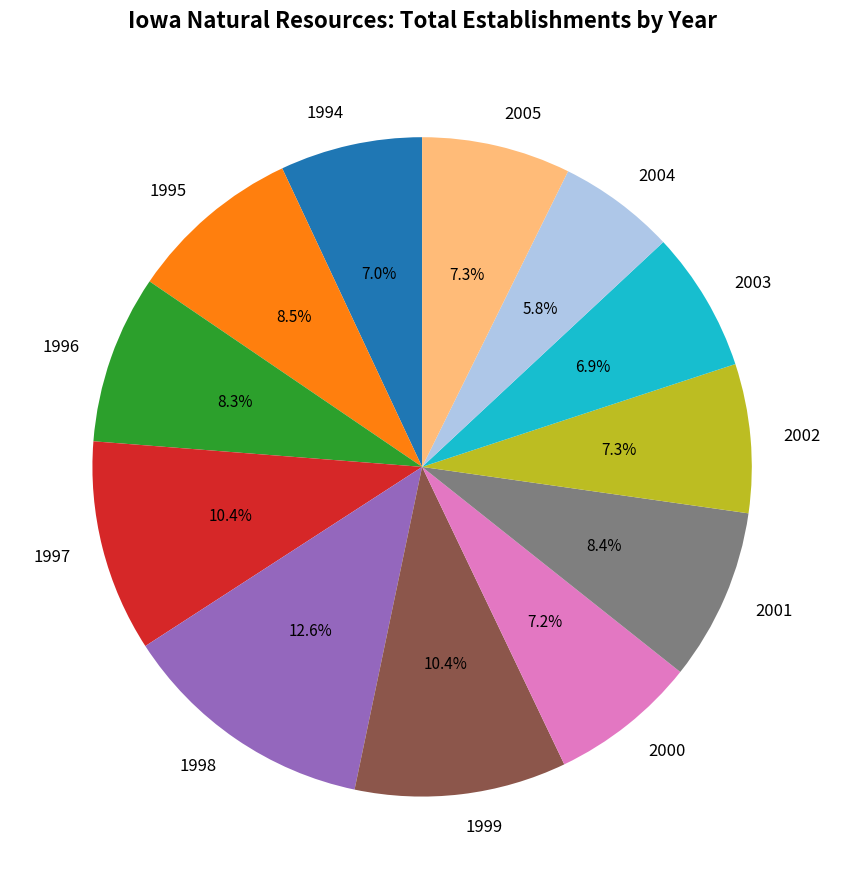

What is the largest slice in the pie chart?

1998